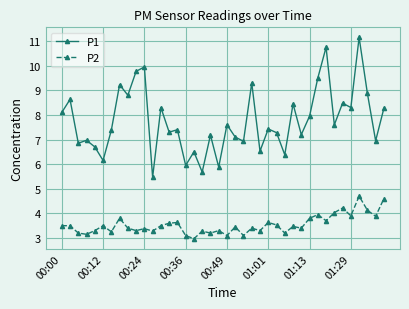

At how many categories does at least one series exceed 9?

7